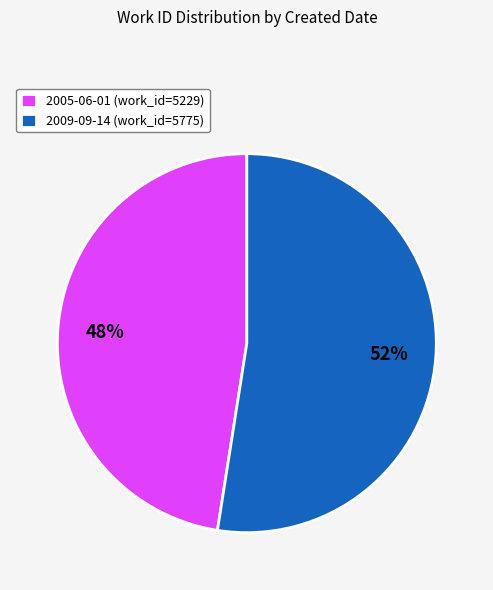

To the nearest percent, what is the average slice percentage?

50%